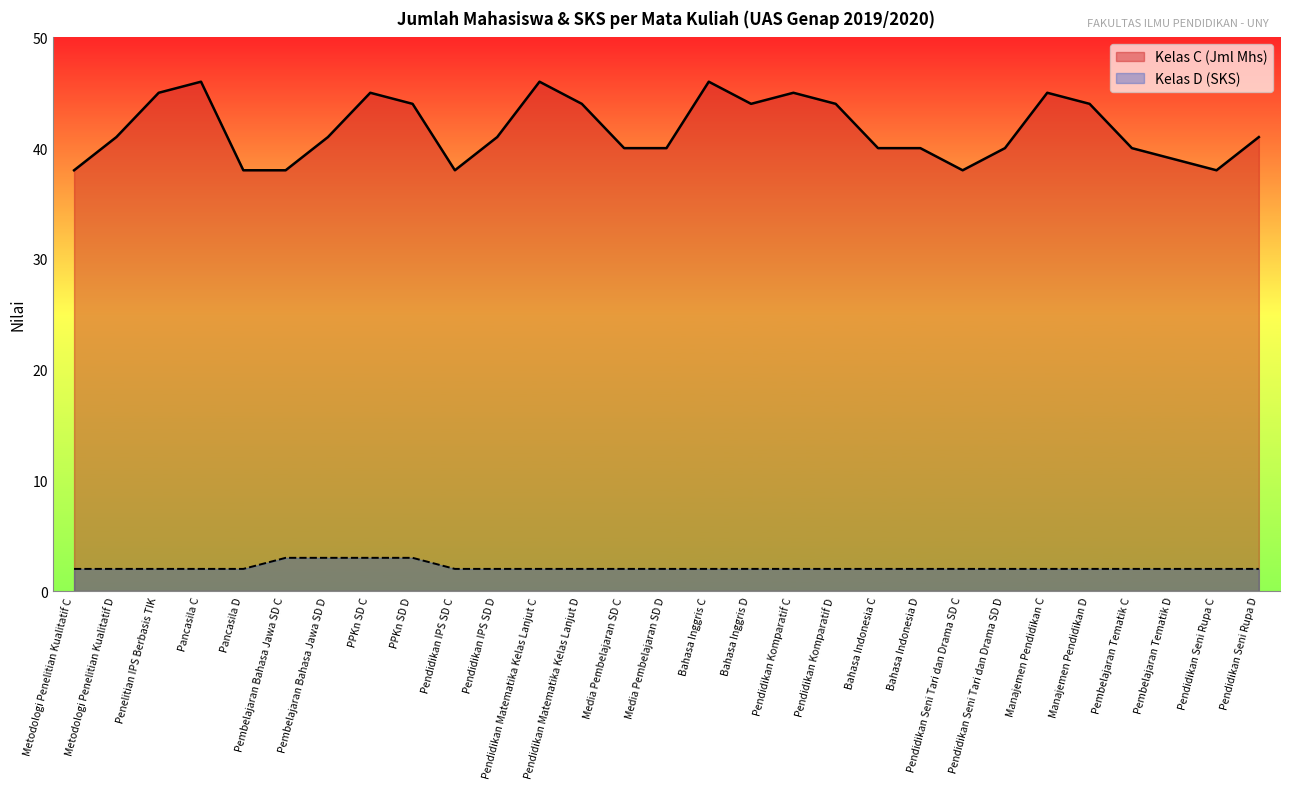

True or false: Kelas D (SKS) has a value of 2 at Penelitian IPS Berbasis TIK.

True